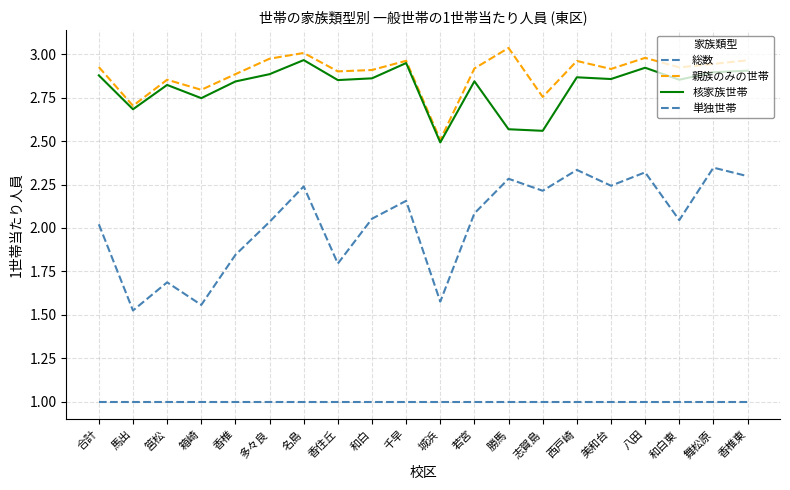

True or false: 単独世帯 has a value of 1.0 at 美和台.

True